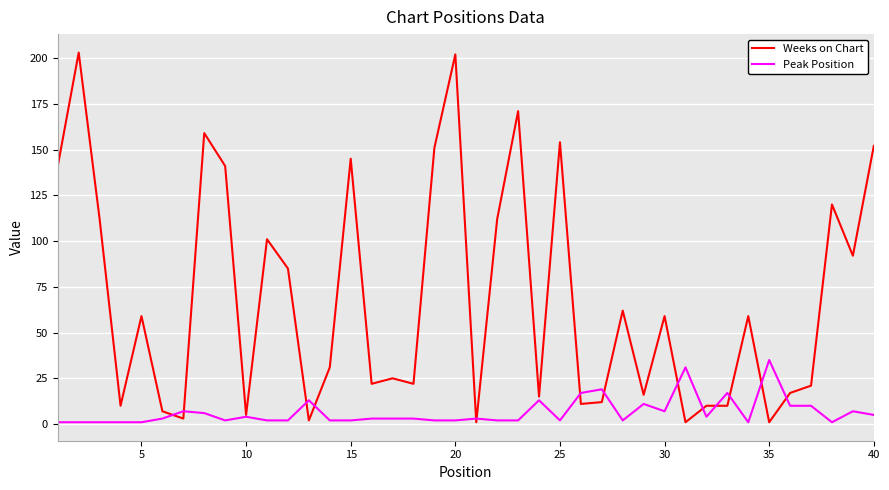

List the series in order of their overall mean, lowest first.

Peak Position, Weeks on Chart